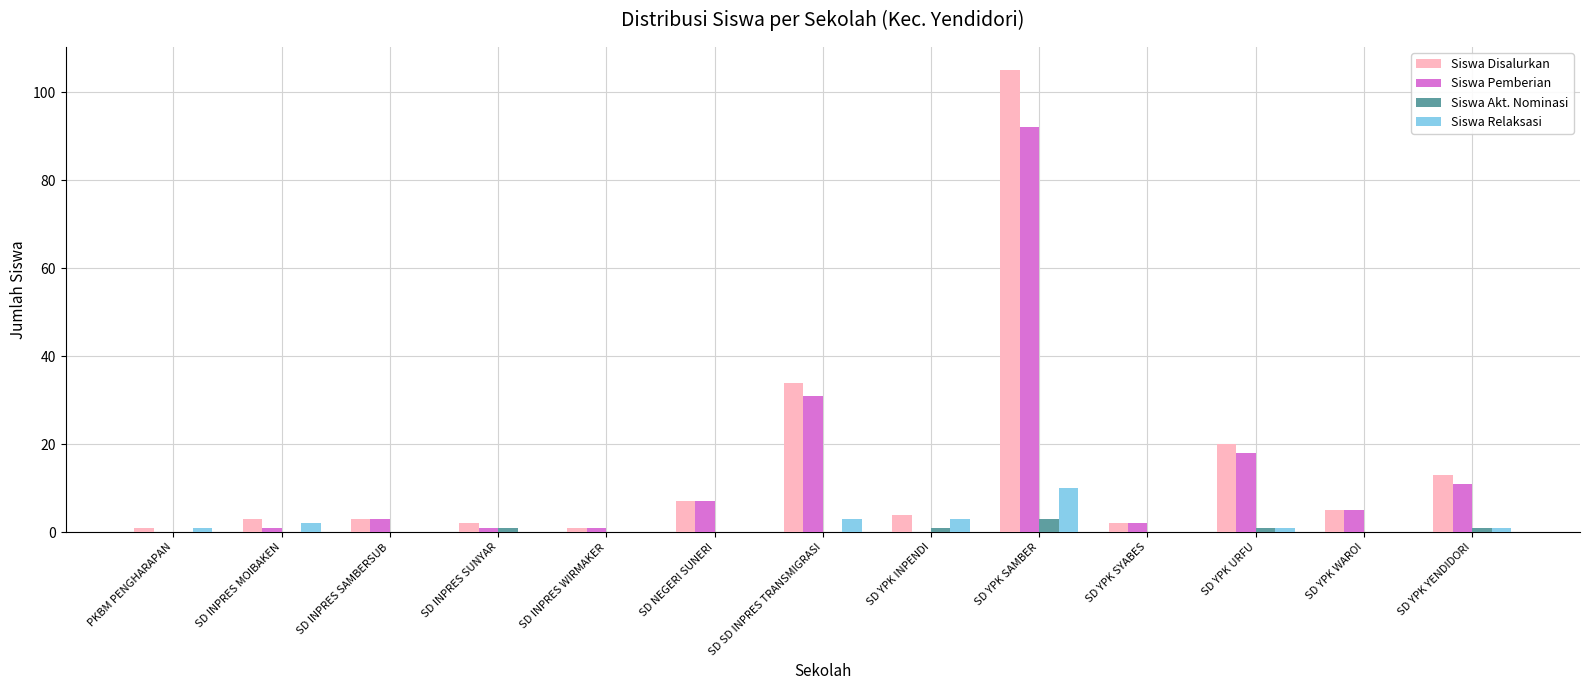

At which label does Siswa Pemberian reach its peak?

SD YPK SAMBER